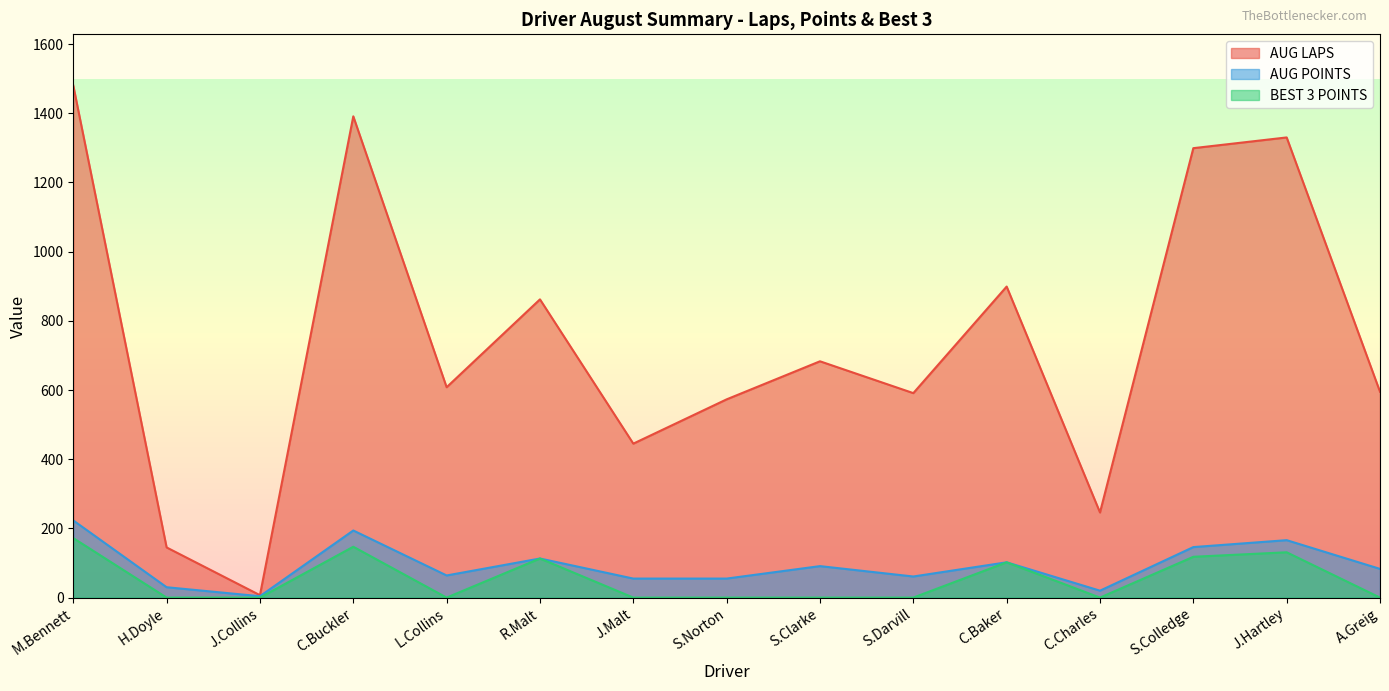

True or false: BEST 3 POINTS and AUG LAPS cross at least once.

False